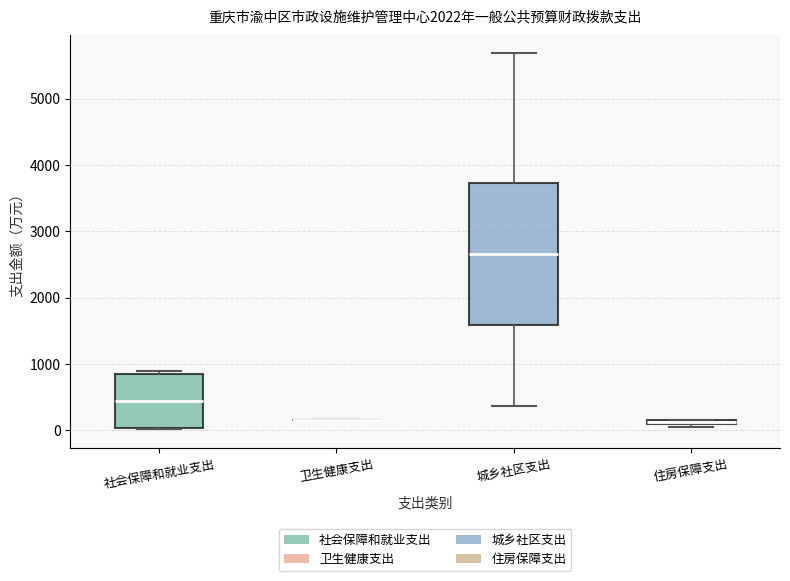

Where is the upper edge of the box for 住房保障支出 on the y-axis? The values are not printed on the chart, so give them approximately, as read against the axis.

200